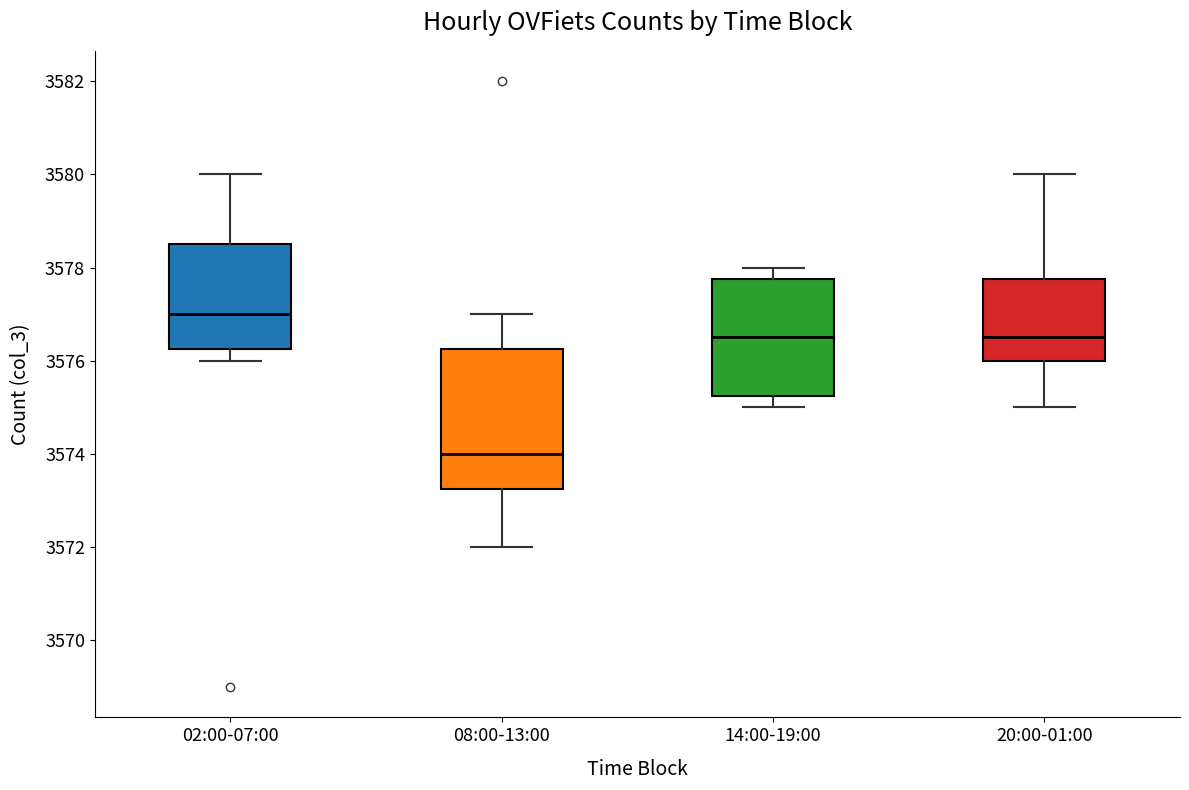

Where does the upper whisker of the box for 02:00-07:00 end on the y-axis? The values are not printed on the chart, so give them approximately, as read against the axis.

3580.0